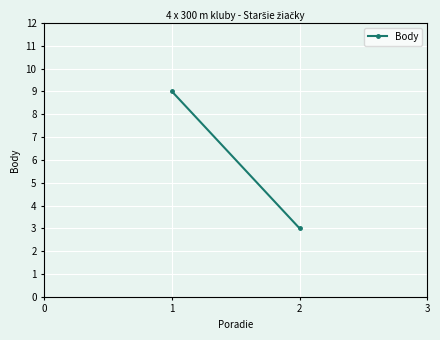

How many lines are shown in the chart?

1